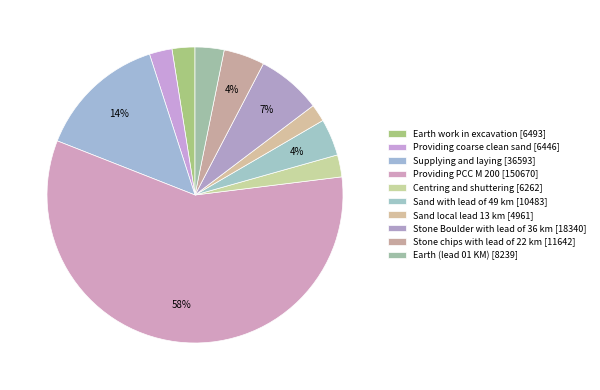

Count the number of slices in the pie.

10